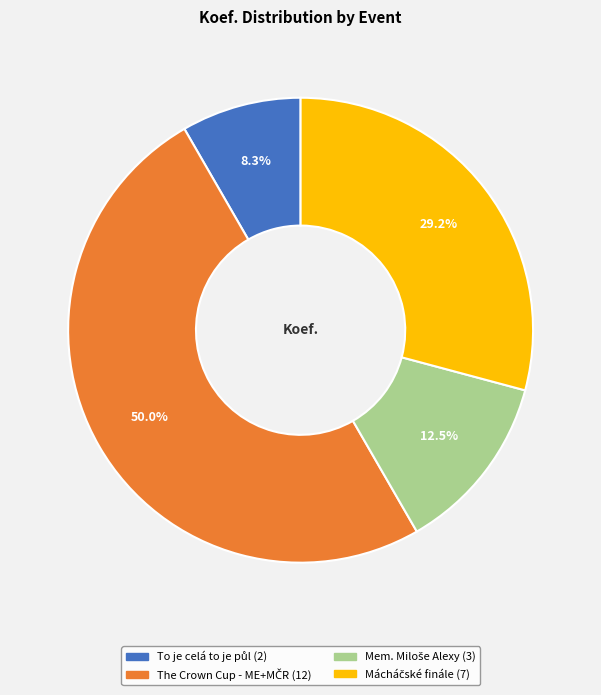

How many segments does this pie chart have?

4